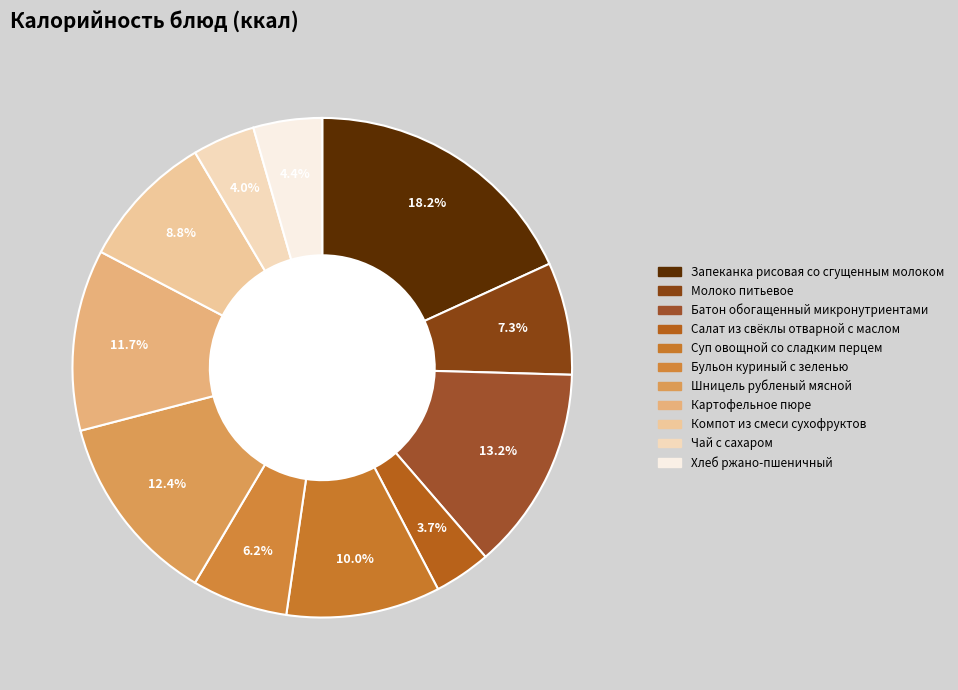

To the nearest percent, what is the difference between the largest and smallest slice percentages?

15%